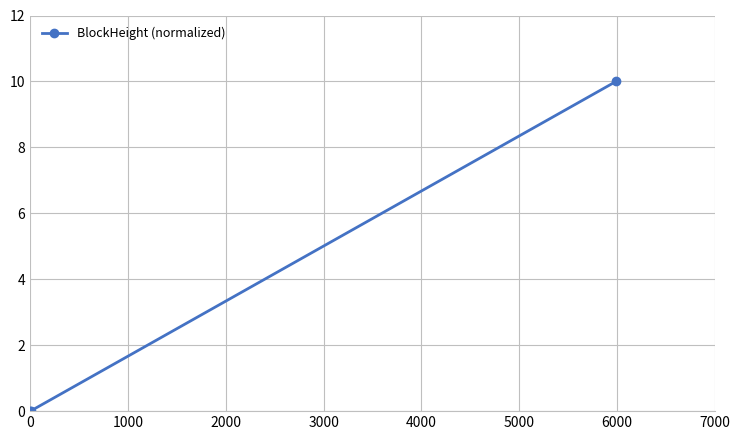

Count the number of categories in the chart.

3